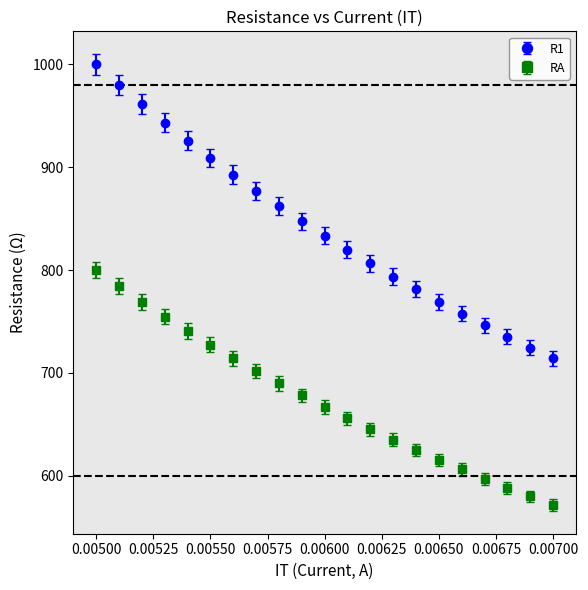

Which series has the widest spread of values?

R1